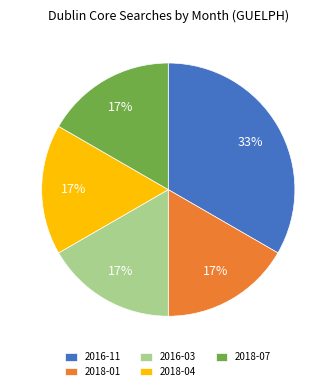

Is there a majority slice in this chart?

No